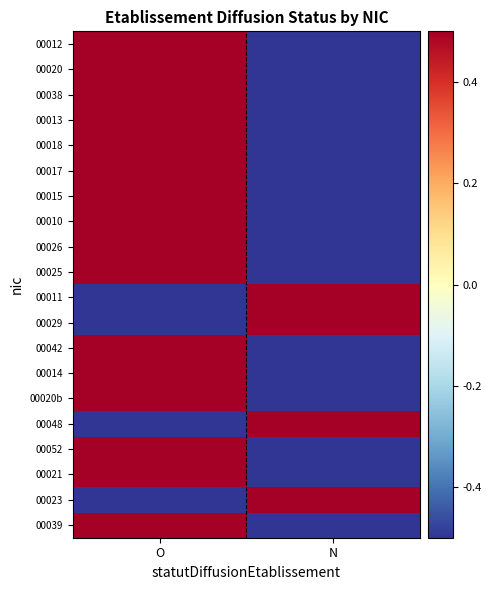

At which category is the sum across all series the highest?

O